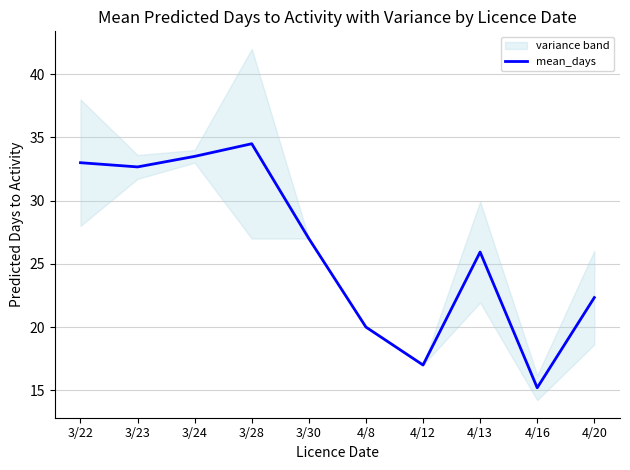

How many interior local valleys (lower than both neighbors) does the data have?

3